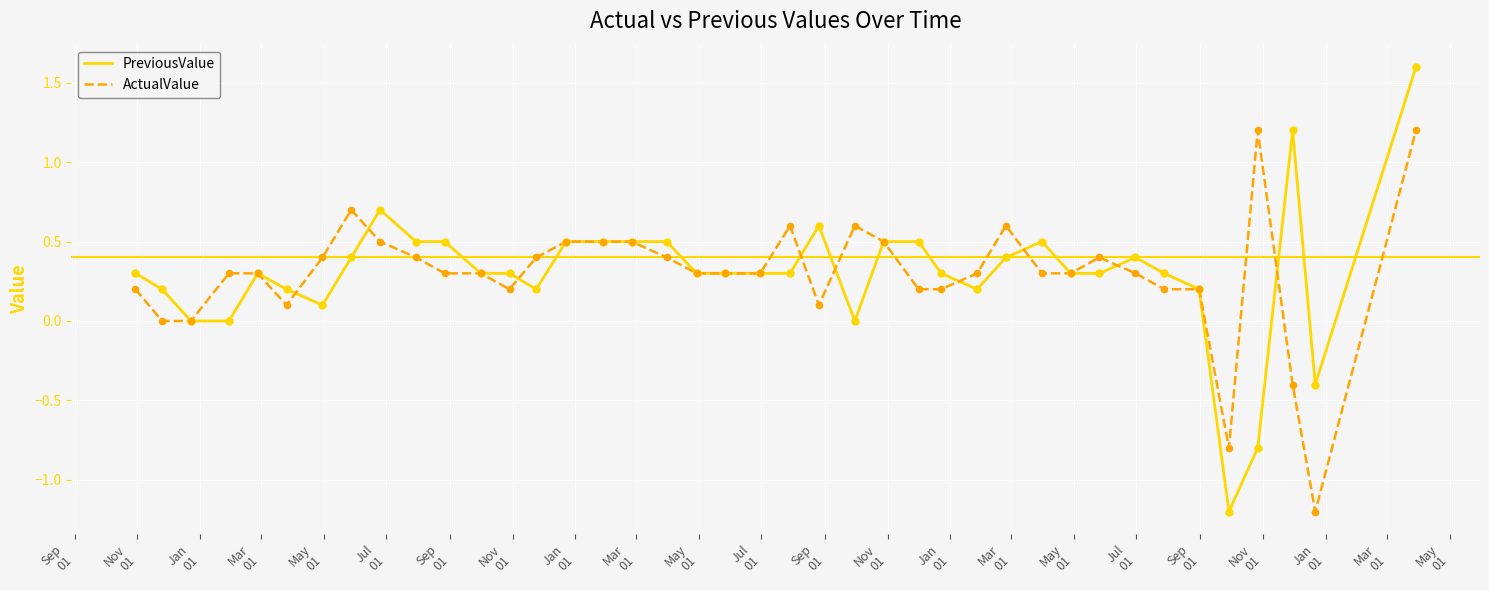

What is the greatest value displayed?

1.6